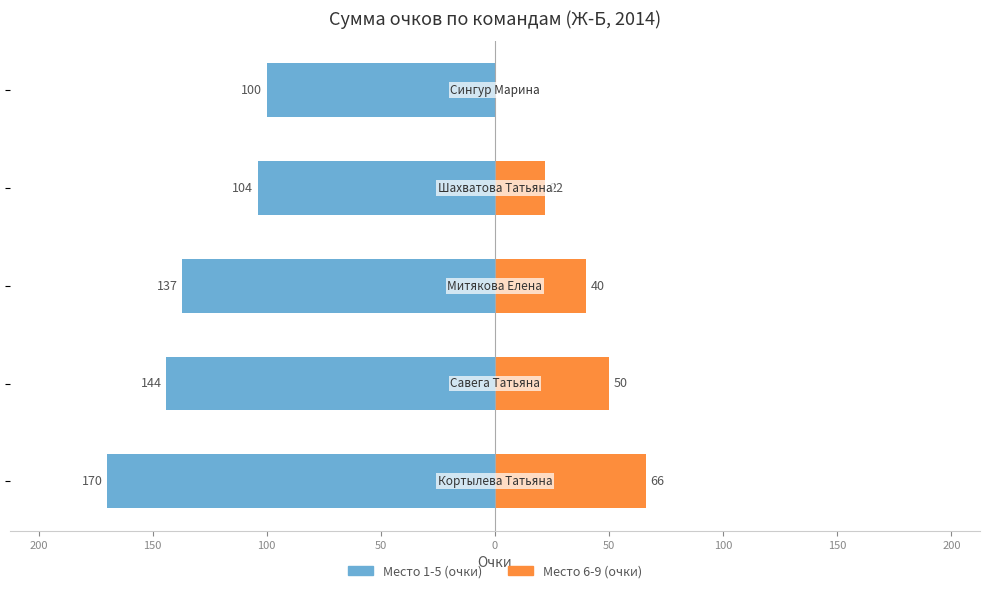

How many data points in Место 1-5 (очки) are less than -137?

2